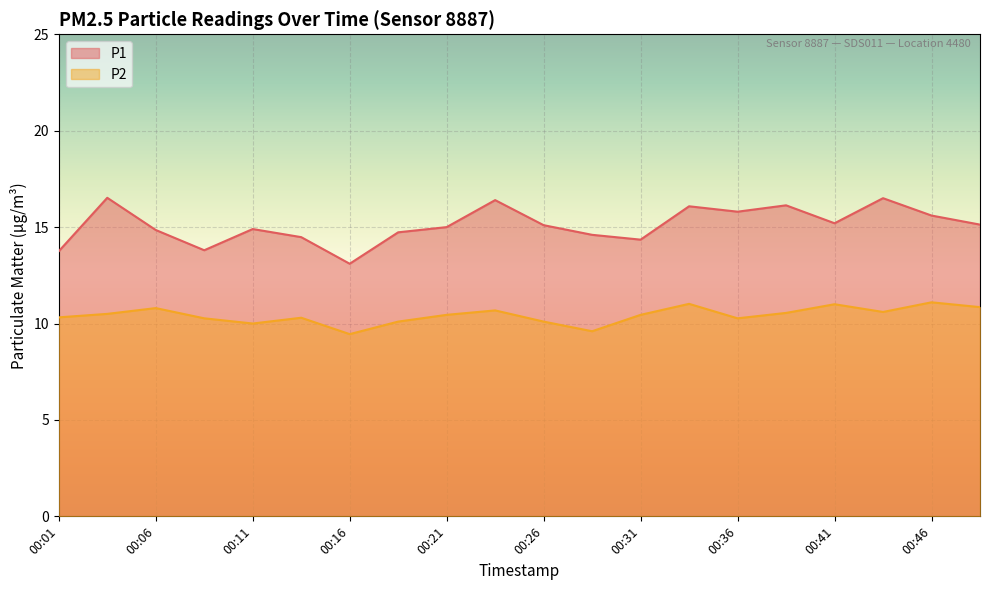

How many data points does each series have?

20